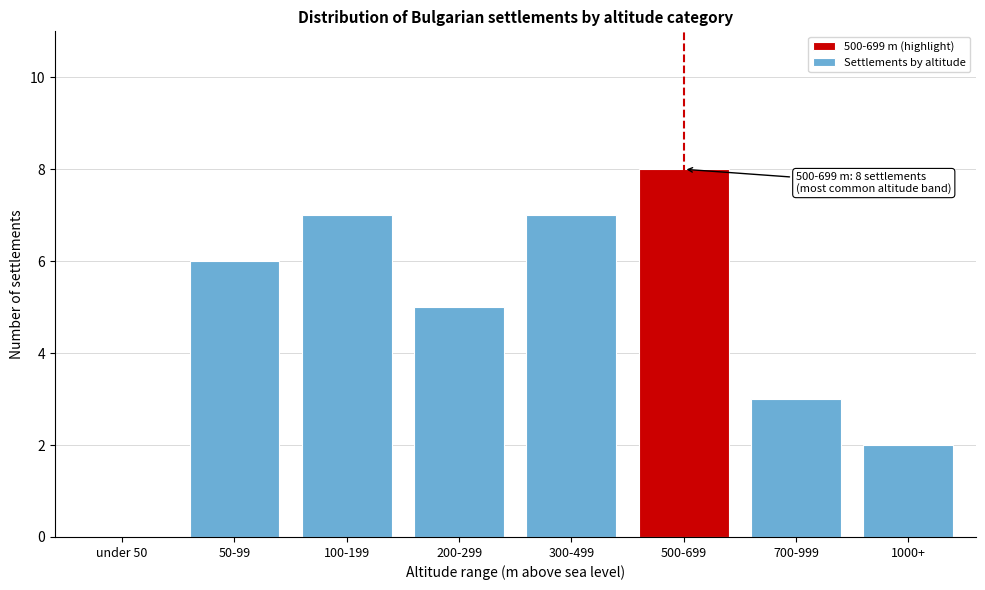

Reading right to left, extract all data points from this chart.

1000+=2	700-999=3	500-699=8	300-499=7	200-299=5	100-199=7	50-99=6	under 50=0